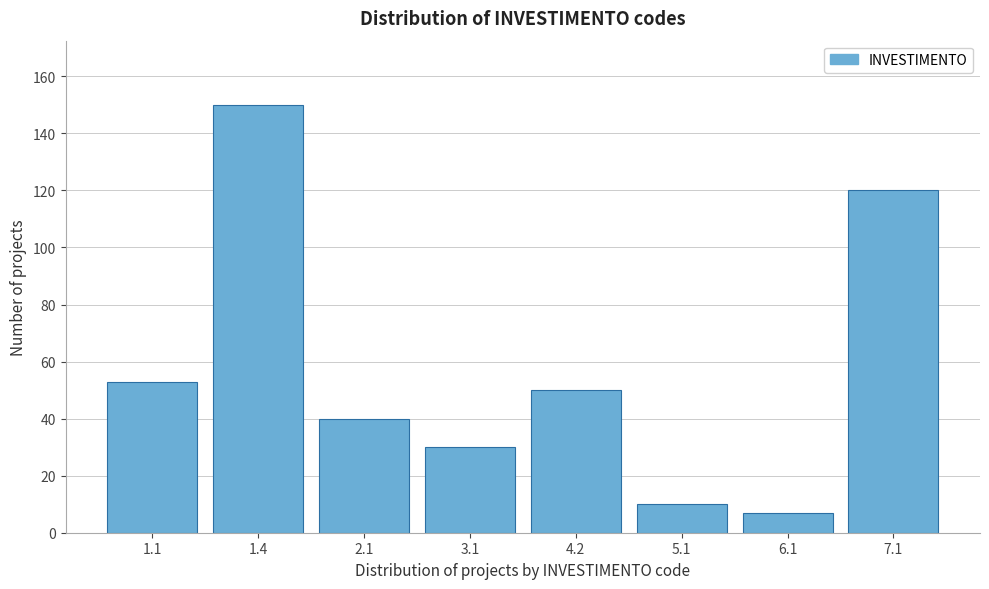

Reading left to right, extract all data points from this chart.

53	150	40	30	50	10	7	120